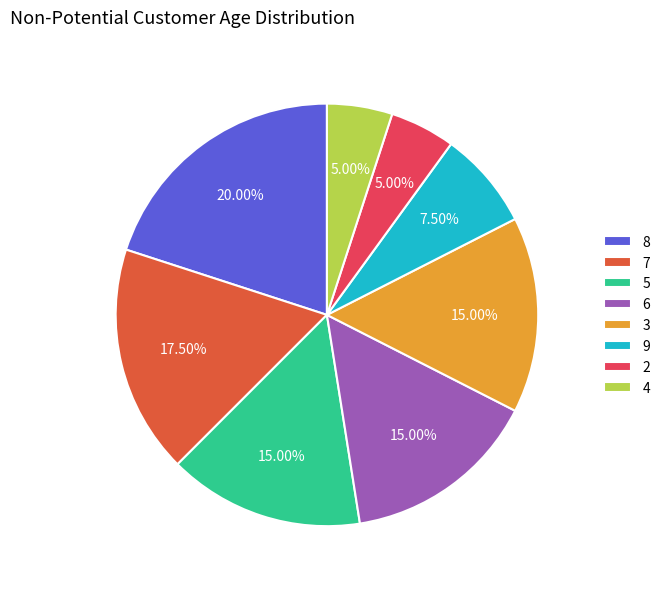

Do 3 and 7 together represent more than half of the pie?

No